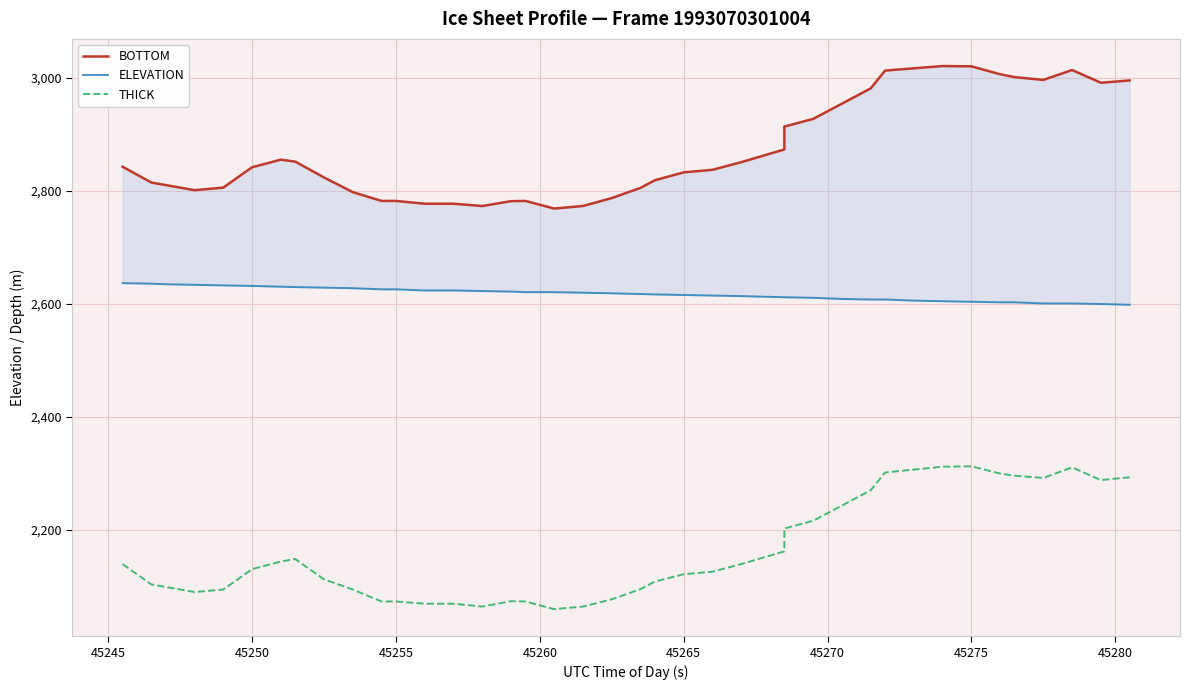

True or false: ELEVATION and THICK cross at least once.

False